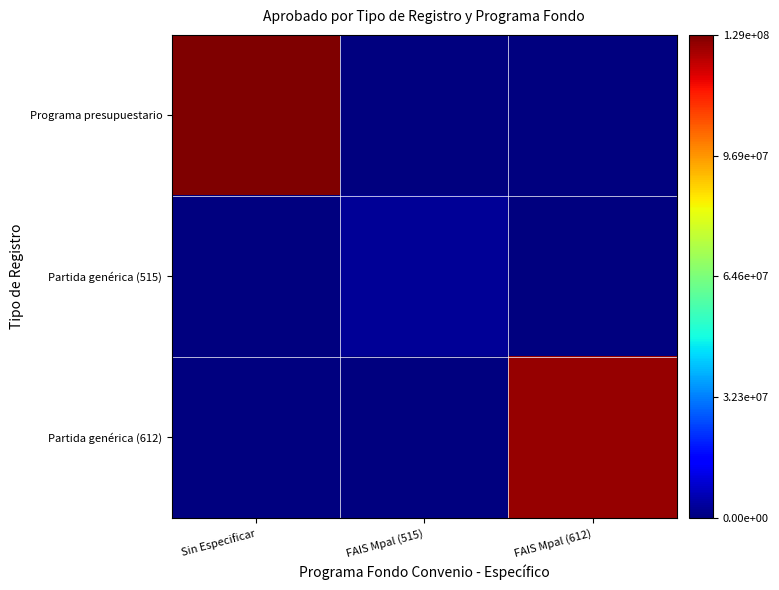

Rank the series by their maximum value, from highest to lowest.

Programa presupuestario, Partida genérica (612), Partida genérica (515)